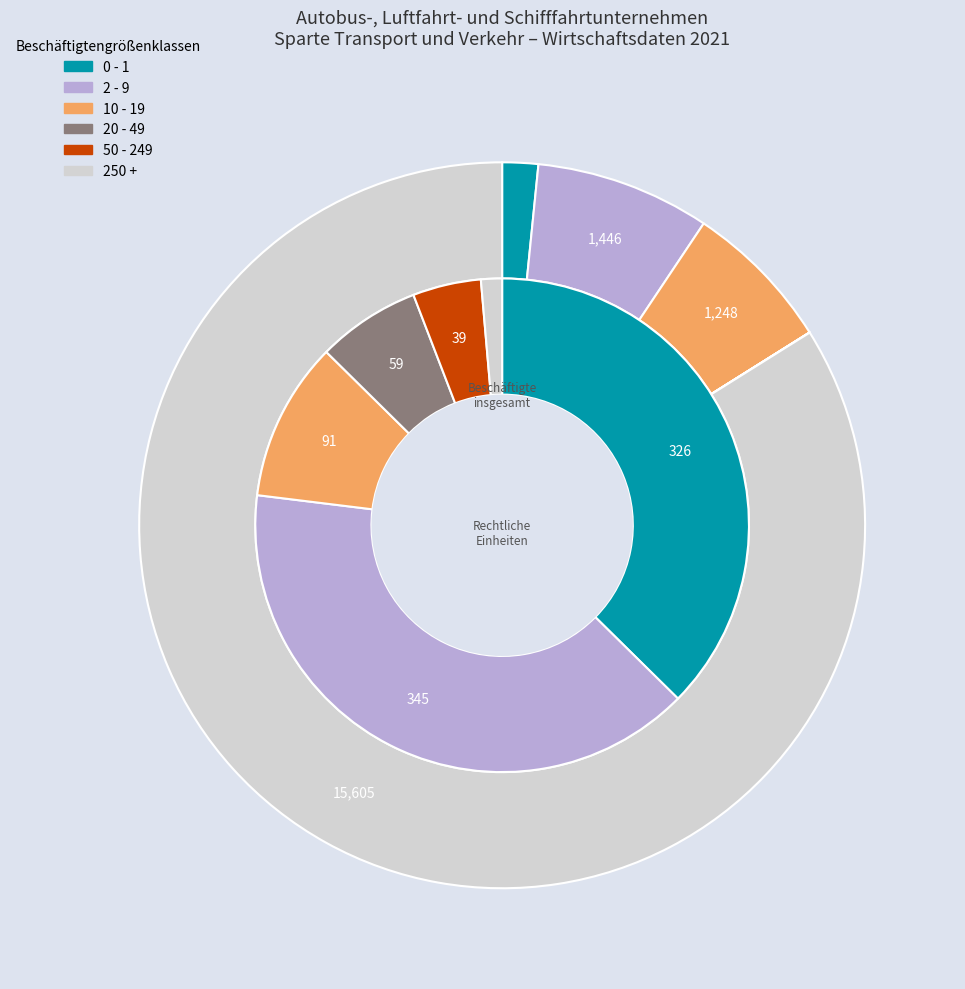

Which category has the biggest portion of the pie?

250 +